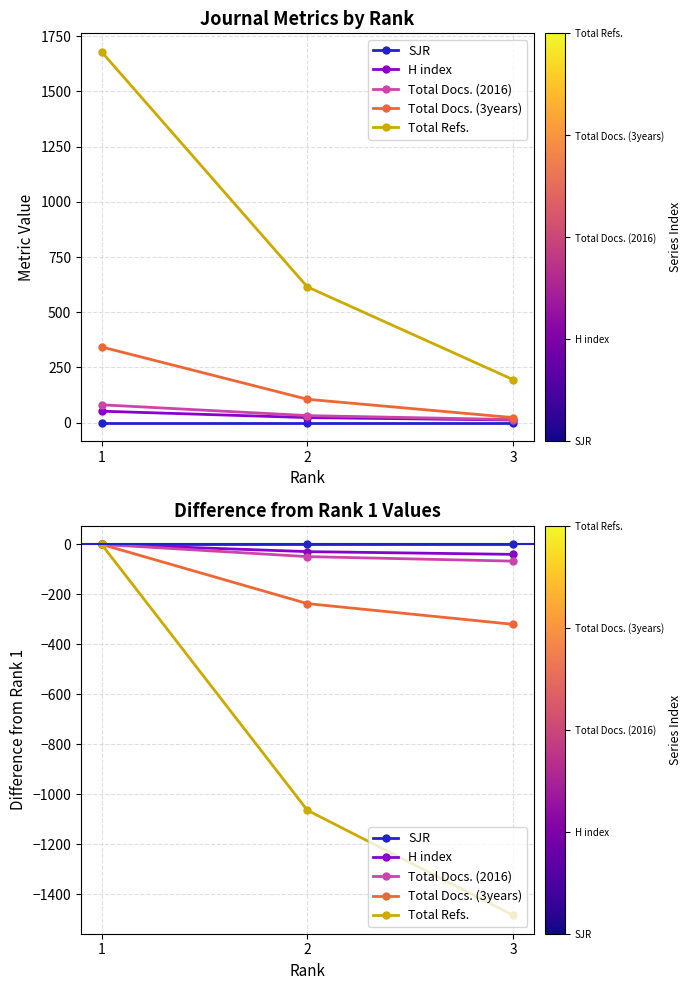

Which series has the largest total across all categories?

SJR